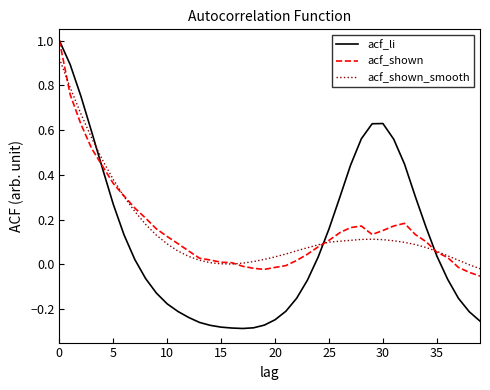

Which series has the widest spread of values?

acf_li